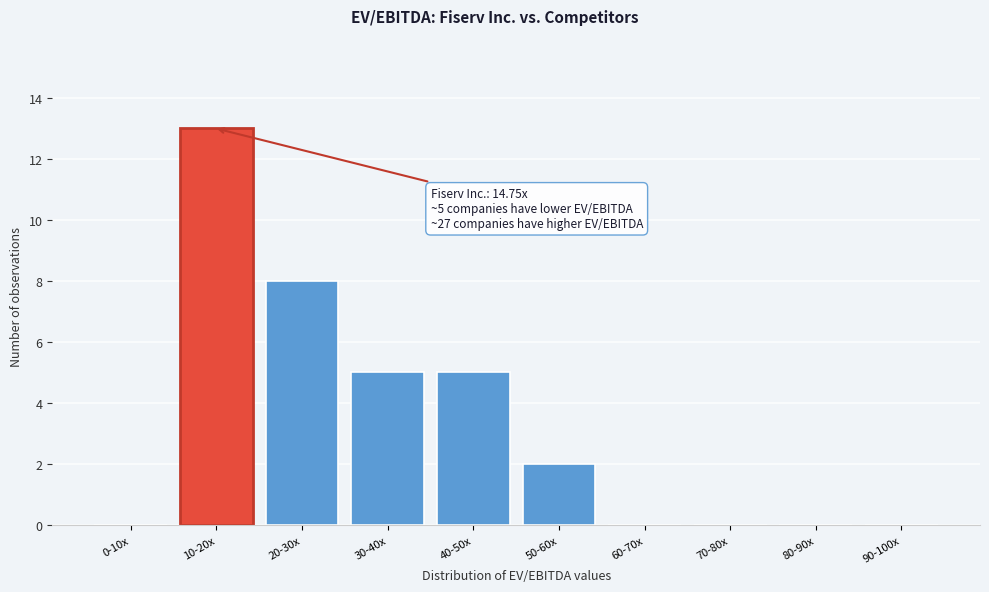

Reading left to right, list all the values displayed in this chart.

0-10x=0	10-20x=13	20-30x=8	30-40x=5	40-50x=5	50-60x=2	60-70x=0	70-80x=0	80-90x=0	90-100x=0